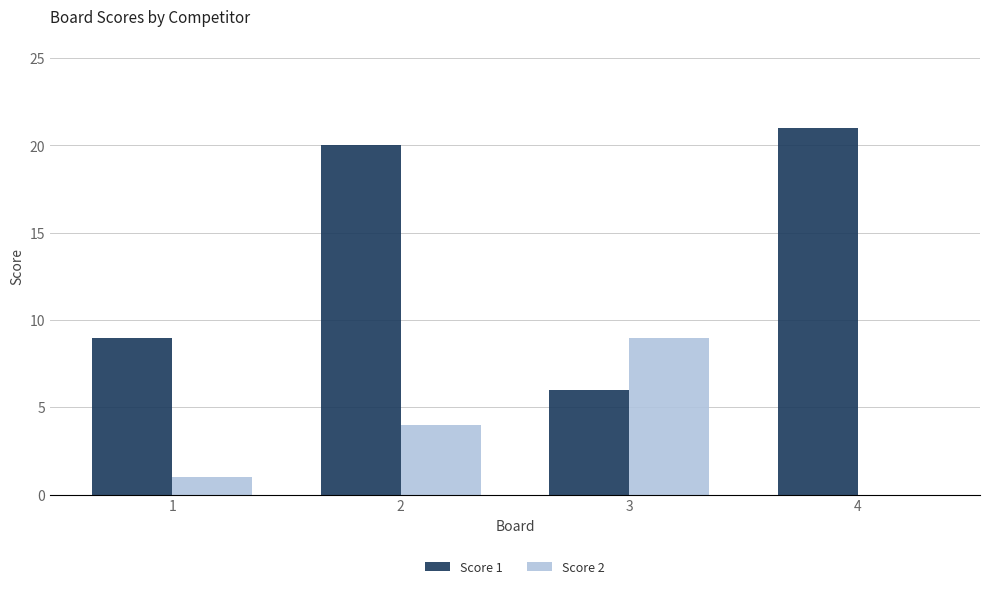

What is the greatest value displayed?

21